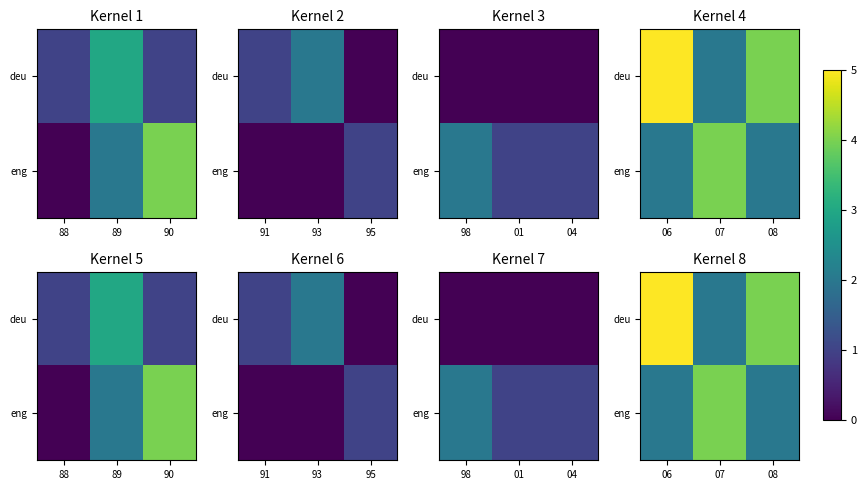

What is the maximum value for eng?

4